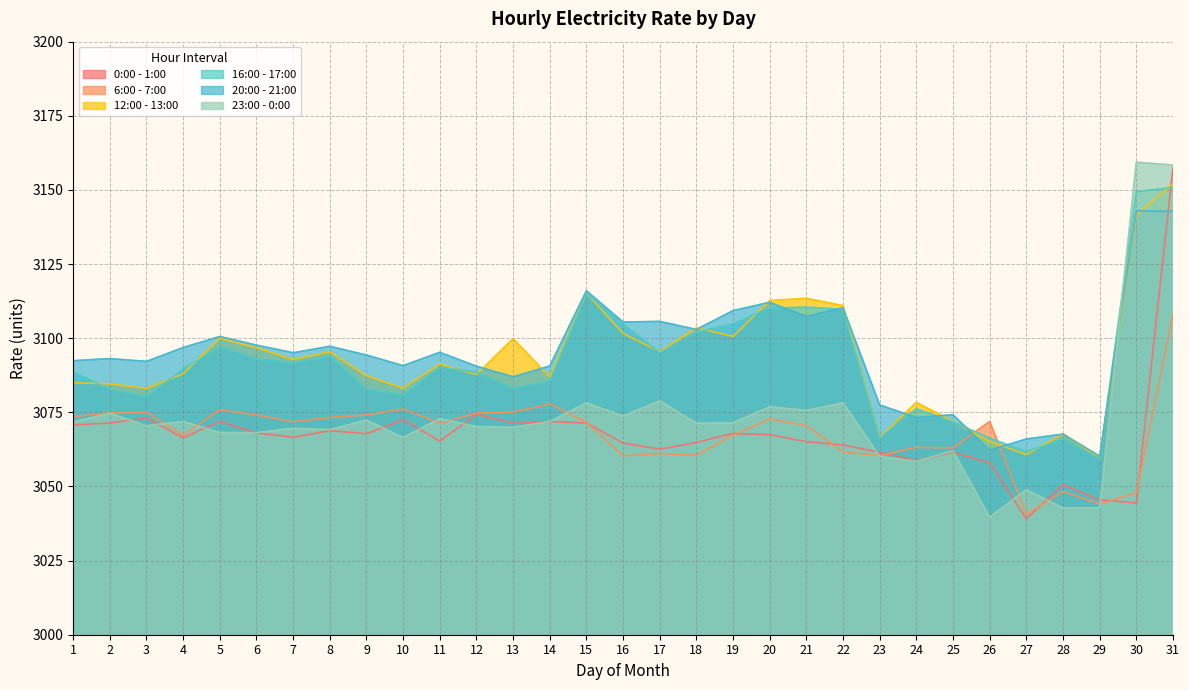

At which category is the sum across all series the highest?

31